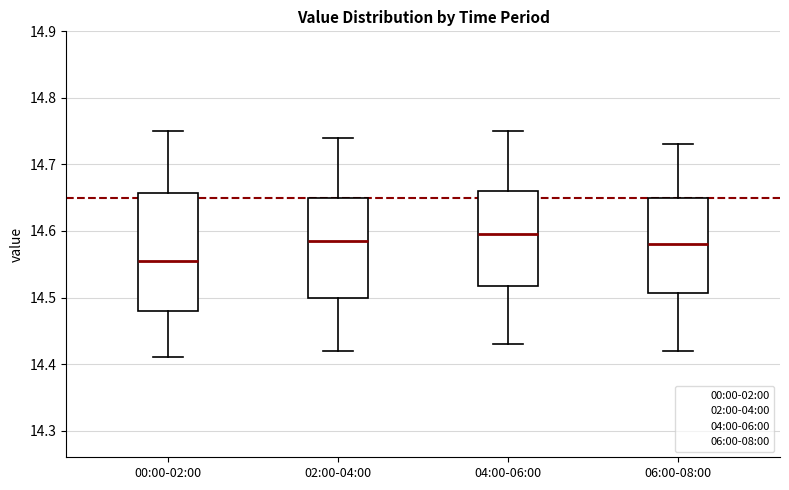

Which box has the lowest median line?

00:00-02:00